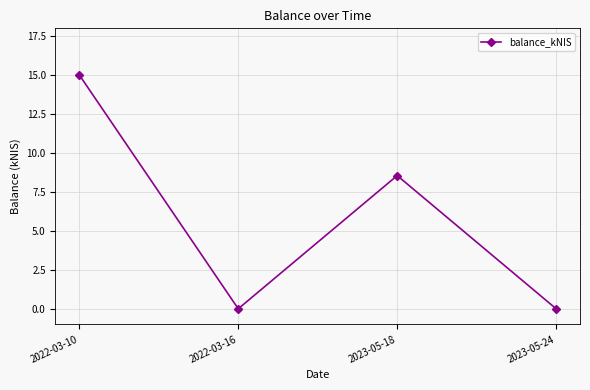

At which category does the data reach its first local peak?

2023-05-18